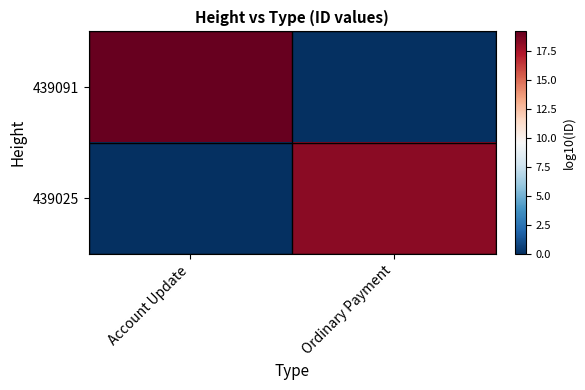

Which series has the largest total across all categories?

439091